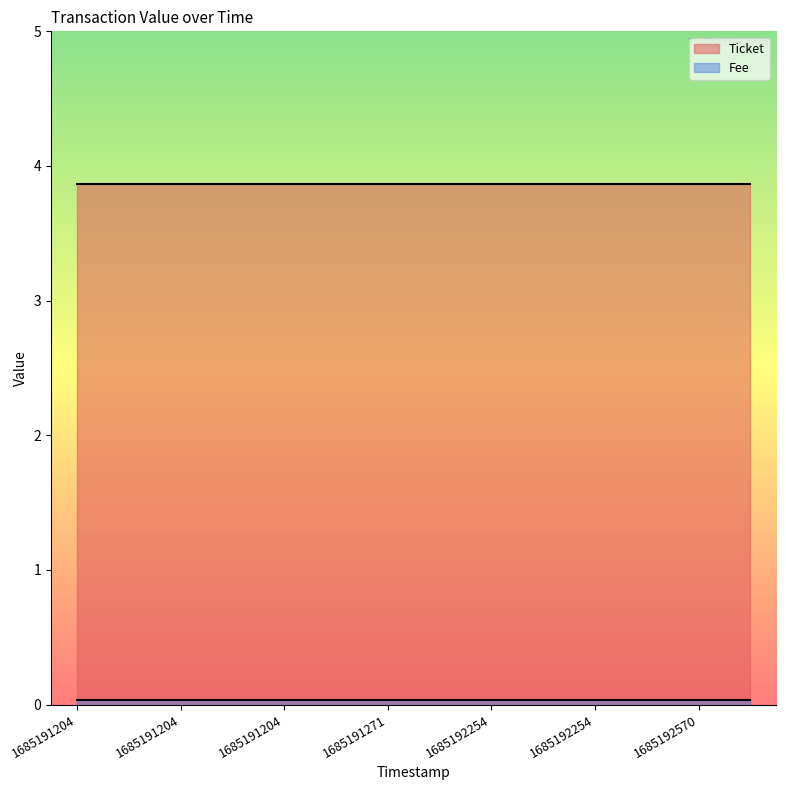

Is it true that Fee equals 0.0 at 1685191204?

False